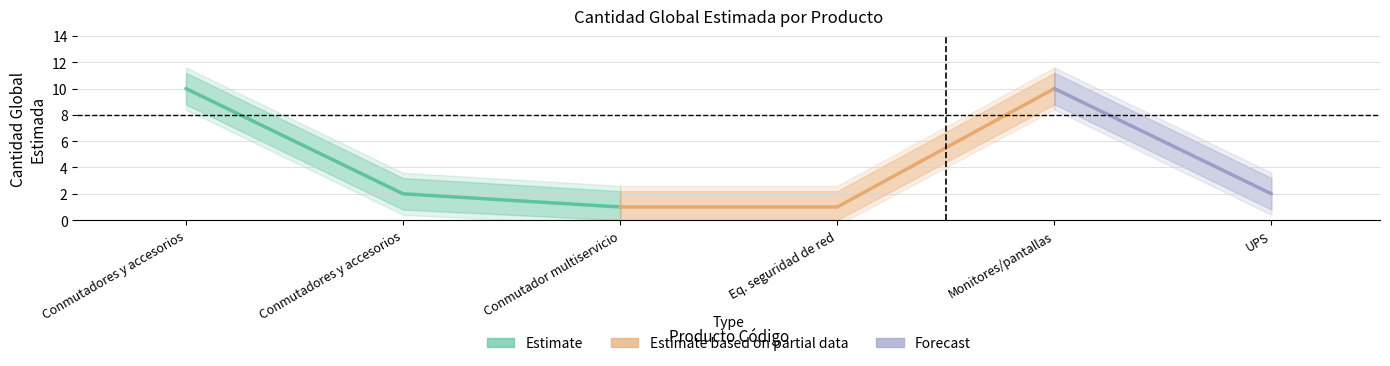

True or false: the data shows 2 at 39121004.

True